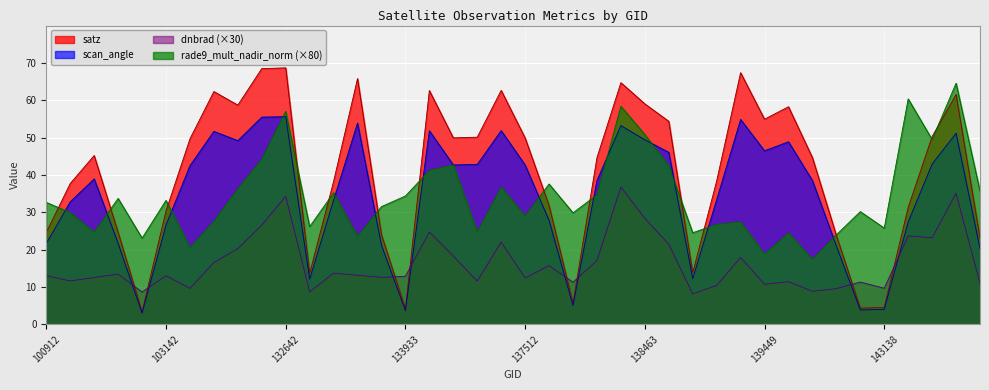

How many lines are shown in the chart?

4